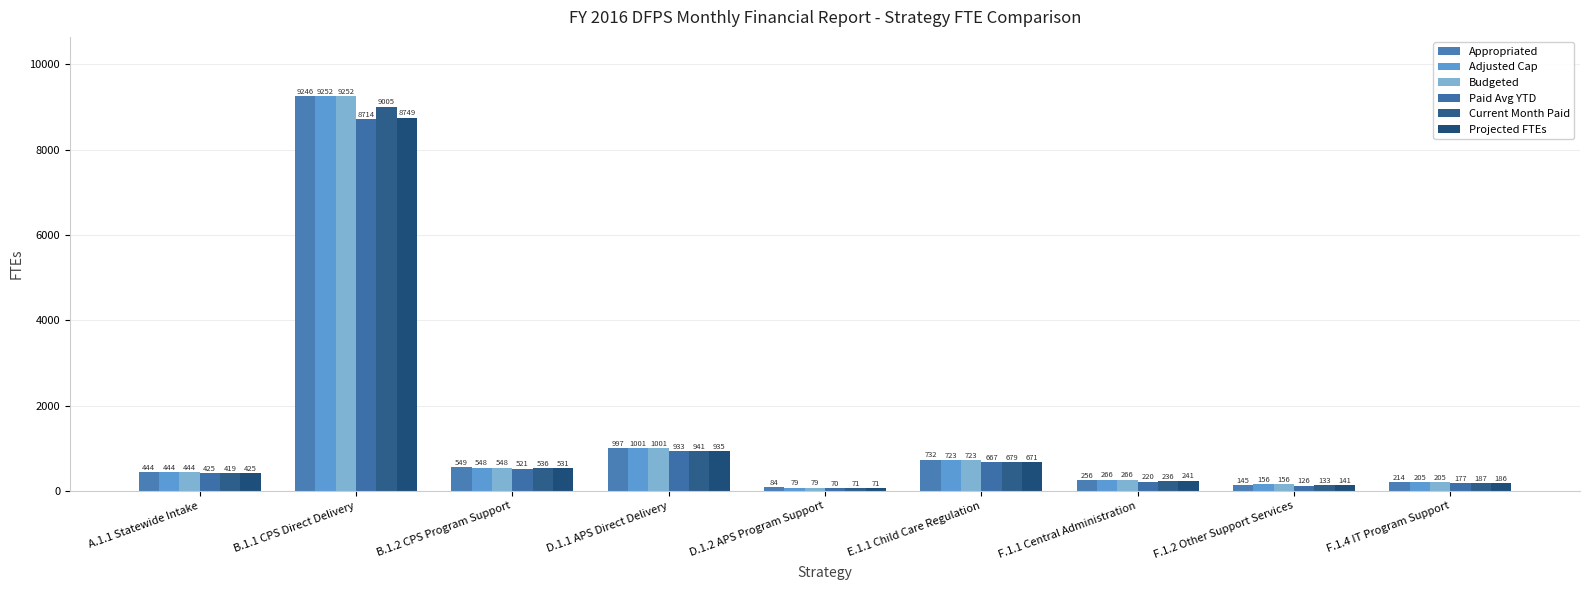

Read the Appropriated value at B.1.2 CPS Program Support.

549.3